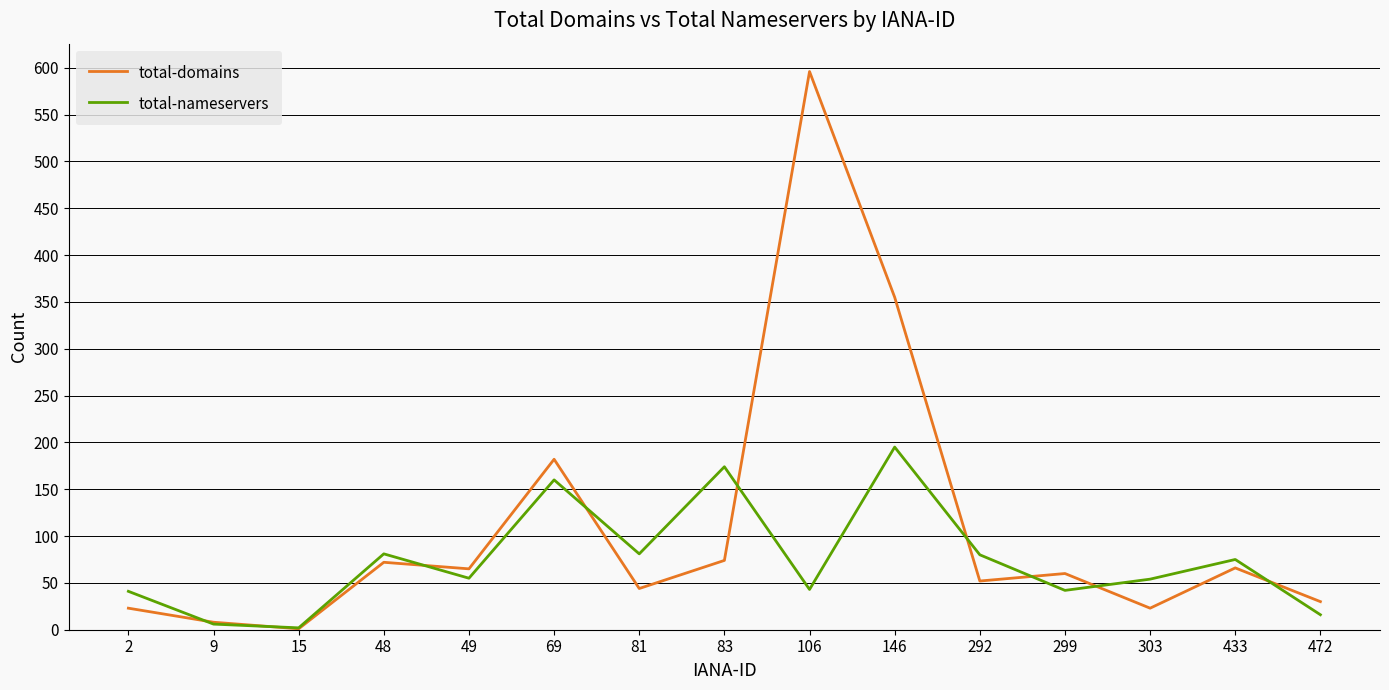

The value of total-domains at 433 is 66. True or false?

True